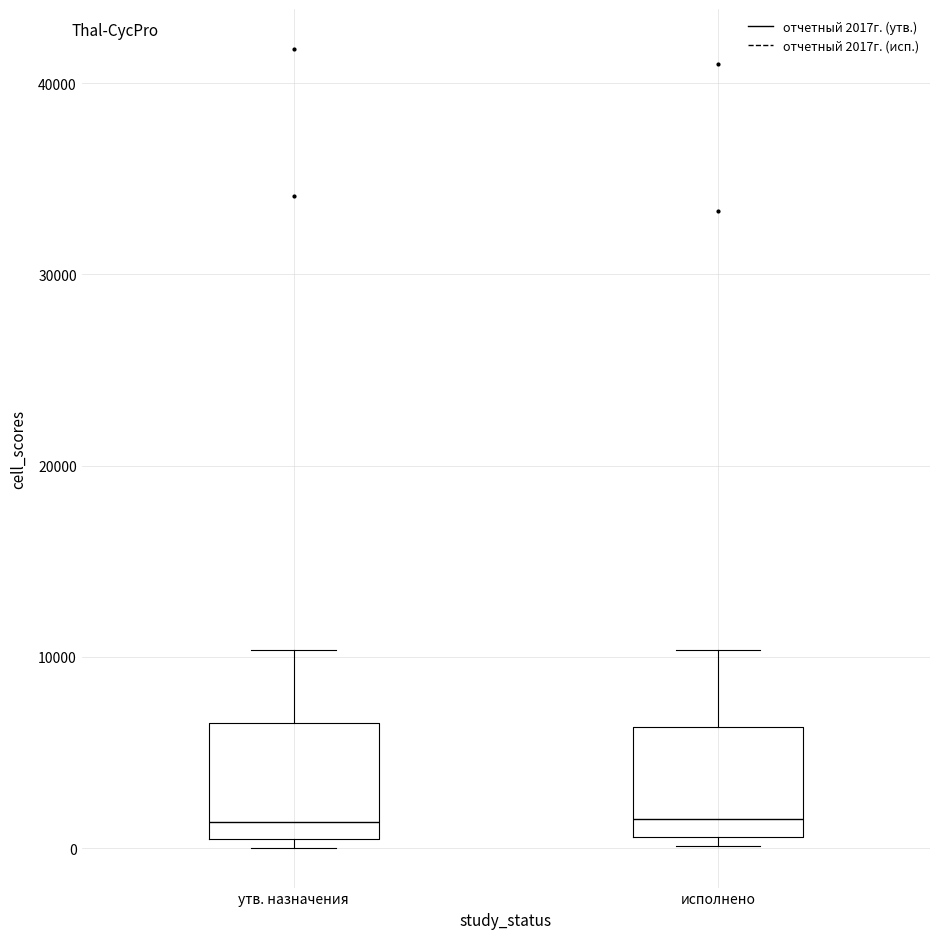

Where is the upper edge of the box for утв. назначения on the y-axis? The values are not printed on the chart, so give them approximately, as read against the axis.

7000